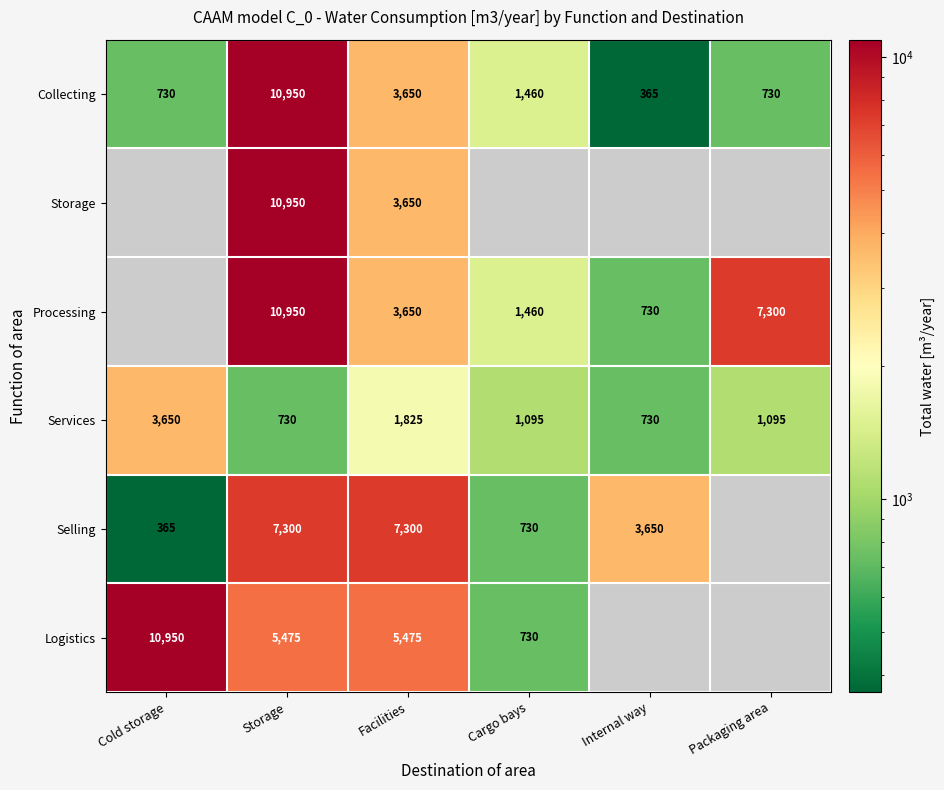

Is the value of Collecting at Storage greater than the value of Services at Facilities?

Yes